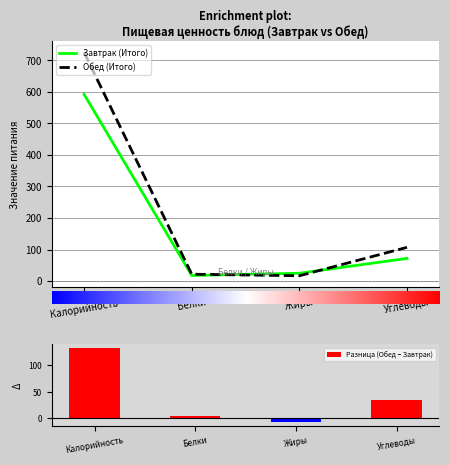

Which series has the largest range (max minus min)?

Обед (Итого)